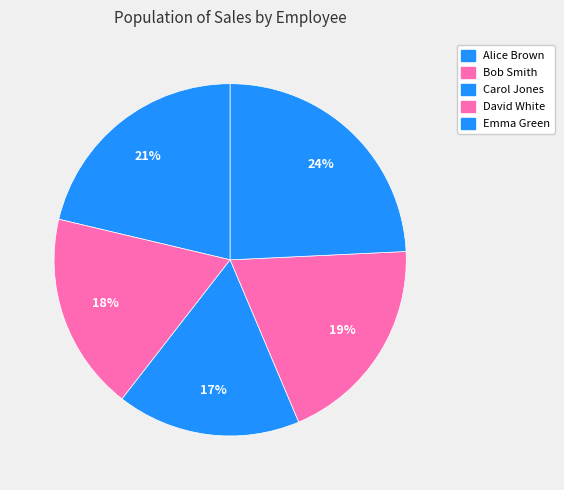

The Bob Smith slice represents 10% of the pie. True or false?

False